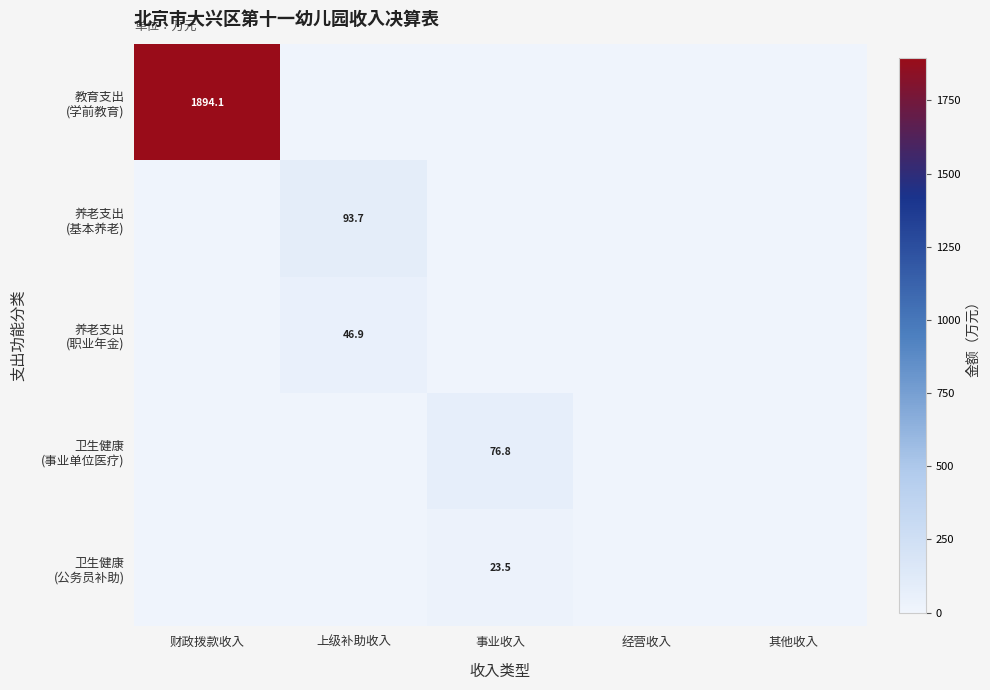

Is it true that 教育支出 (学前教育) equals -1131.2 at 其他收入?

False